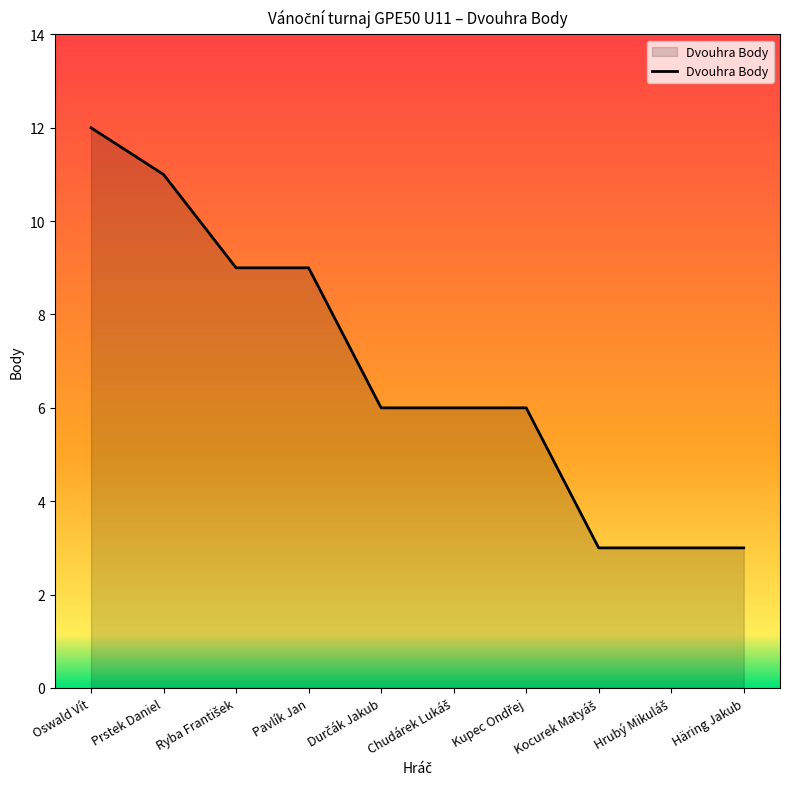

True or false: the data has more than 2 interior local peaks.

False